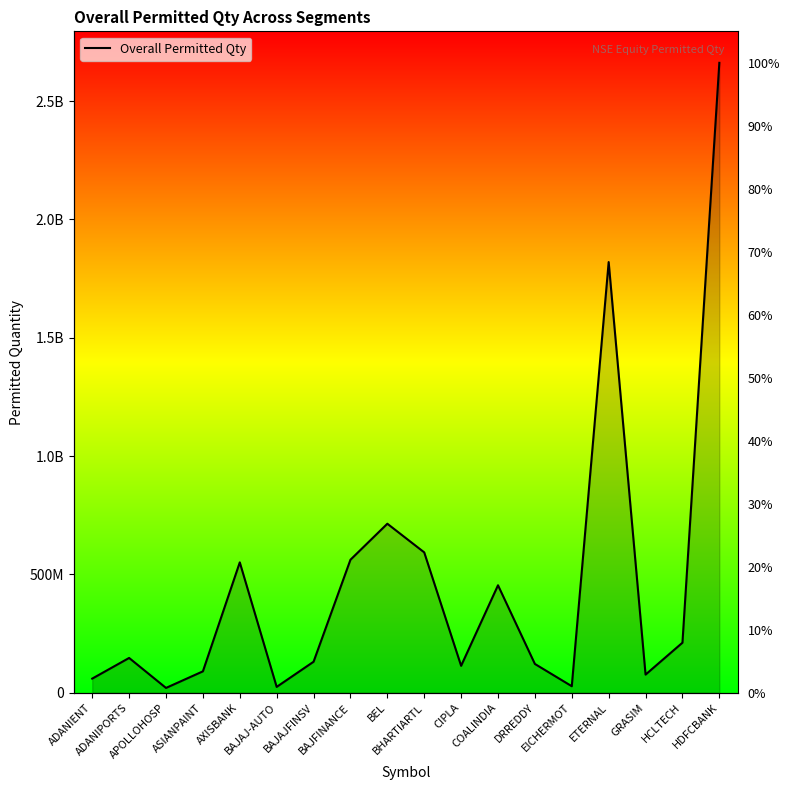

Rank the categories by value from highest to lowest.

HDFCBANK, ETERNAL, BEL, BHARTIARTL, BAJFINANCE, AXISBANK, COALINDIA, HCLTECH, ADANIPORTS, BAJAJFINSV, DRREDDY, CIPLA, ASIANPAINT, GRASIM, ADANIENT, EICHERMOT, BAJAJ-AUTO, APOLLOHOSP